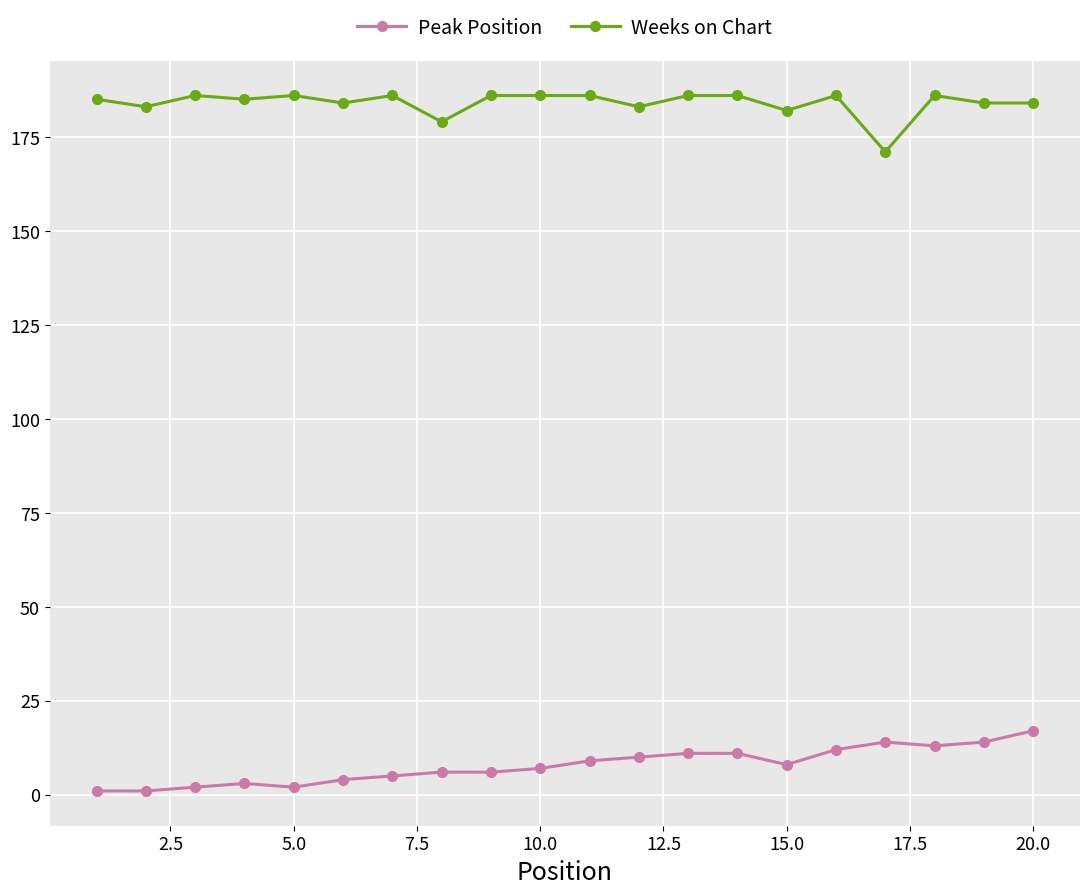

Rank the series by their maximum value, from highest to lowest.

Weeks on Chart, Peak Position